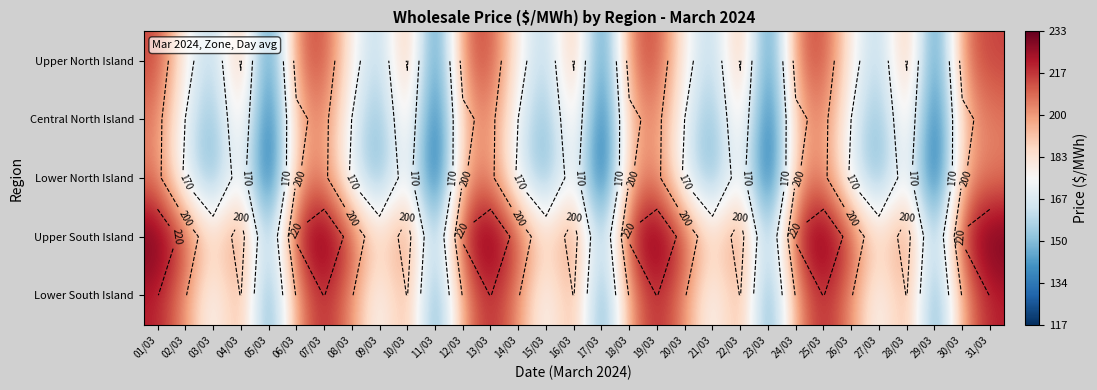

Rank the categories by Upper North Island value from lowest to highest.

05/03, 11/03, 17/03, 23/03, 29/03, 03/03, 09/03, 15/03, 21/03, 27/03, 02/03, 08/03, 14/03, 20/03, 26/03, 04/03, 10/03, 16/03, 22/03, 28/03, 06/03, 12/03, 18/03, 24/03, 30/03, 01/03, 07/03, 13/03, 19/03, 25/03, 31/03